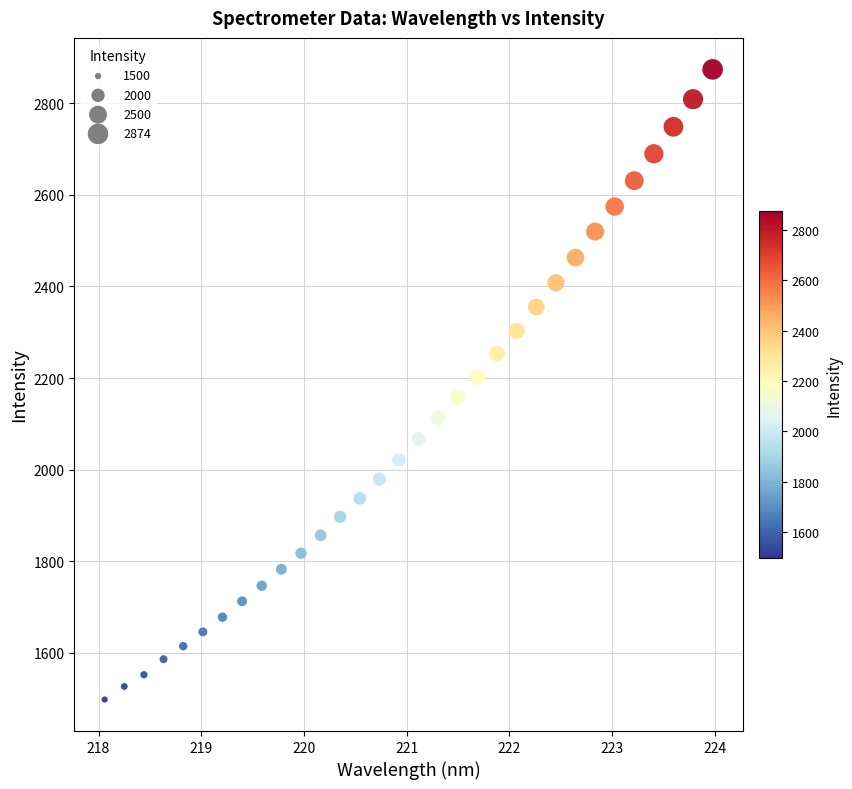

What is the range of Y values (max minus min)?

1376.8